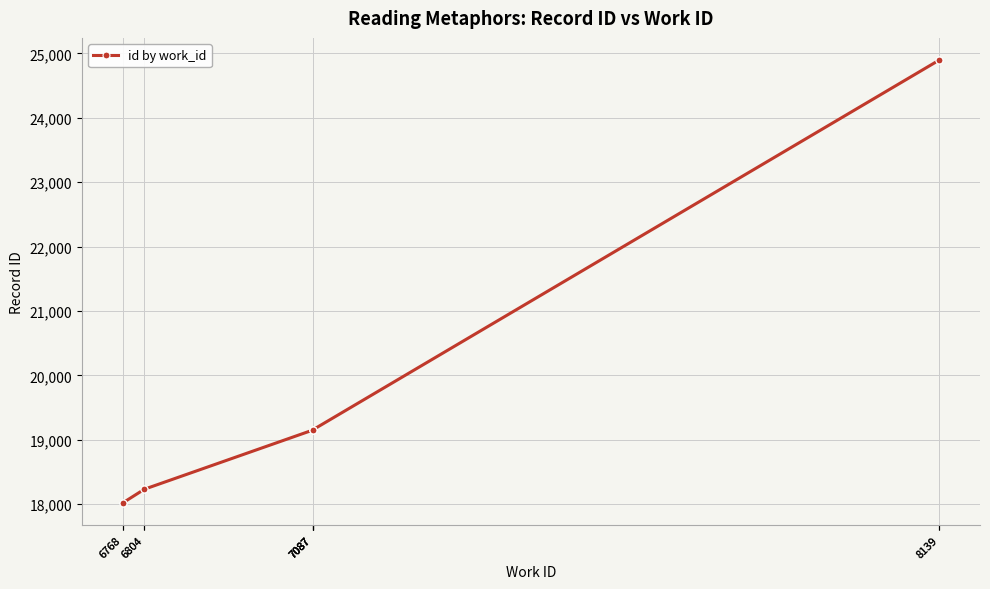

What is the change in value from 6768 to 8139?

+6878